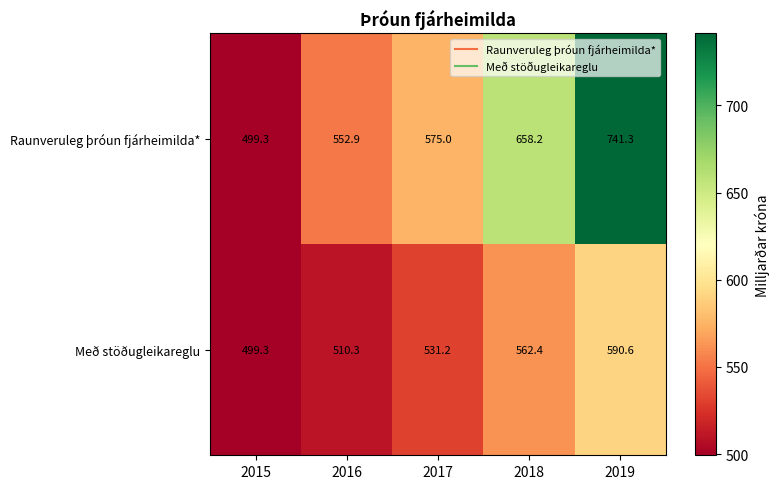

What is the total value across all series at 2015?

998.6